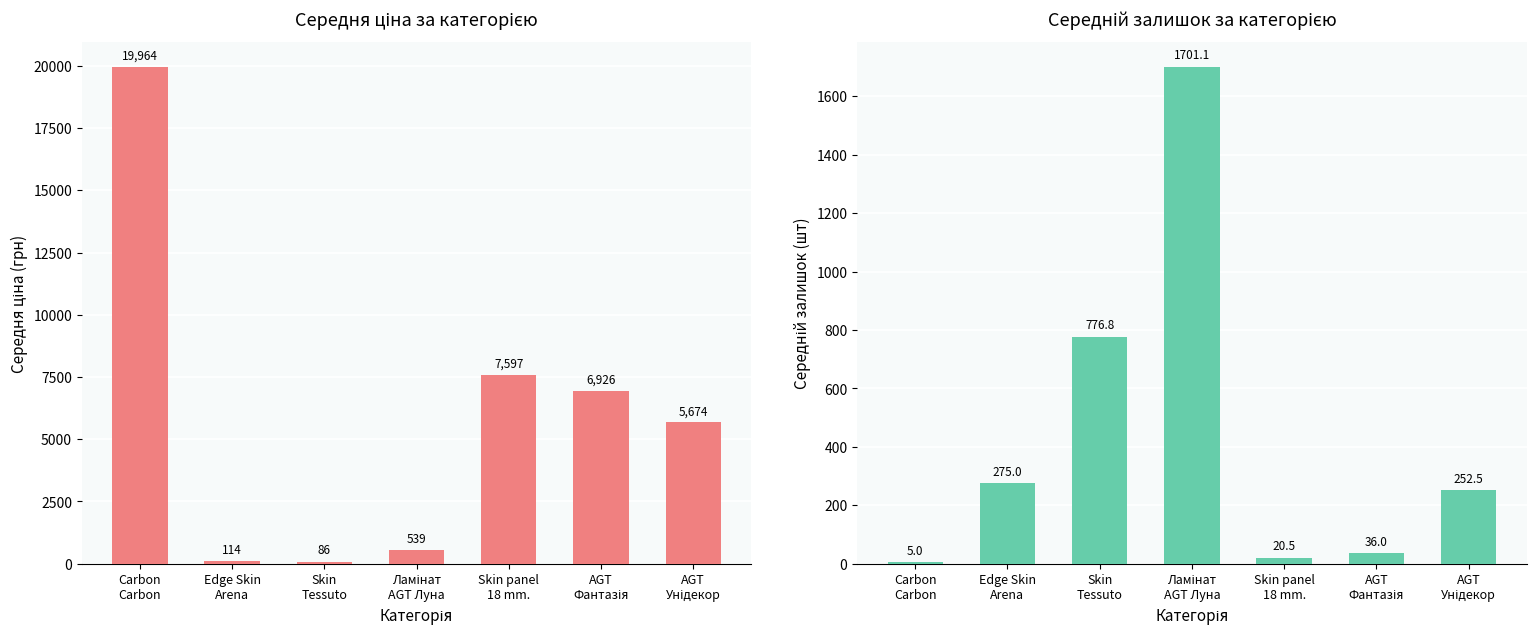

List the series in order of their overall mean, lowest first.

Середній залишок, Середня ціна